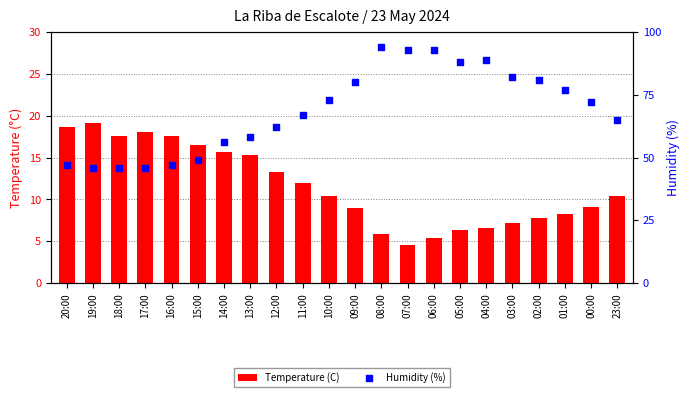

At which category is the sum across all series the highest?

08:00